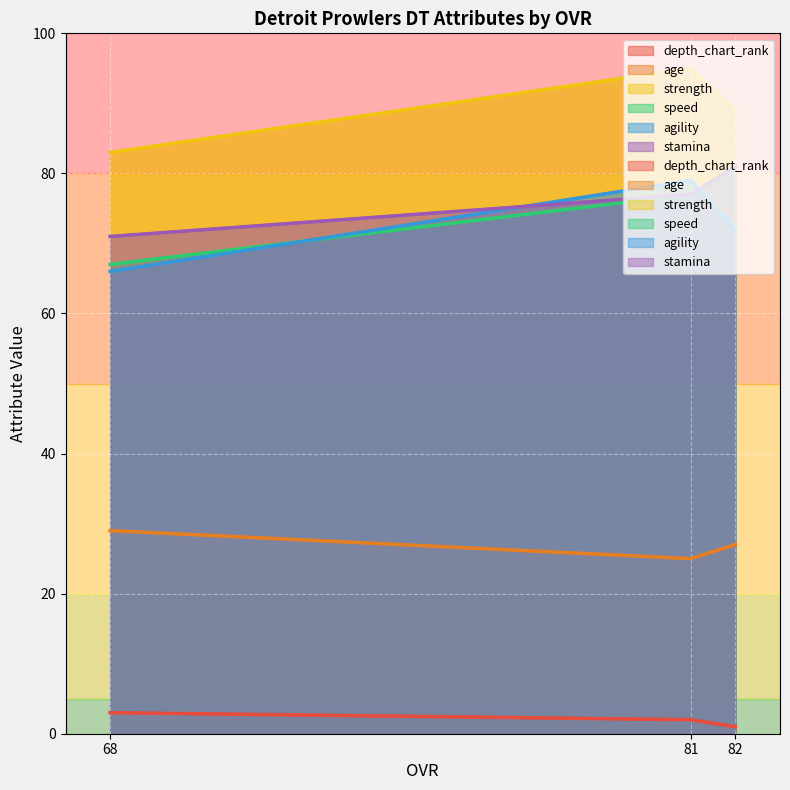

The speed series shows 67 at 68. True or false?

True